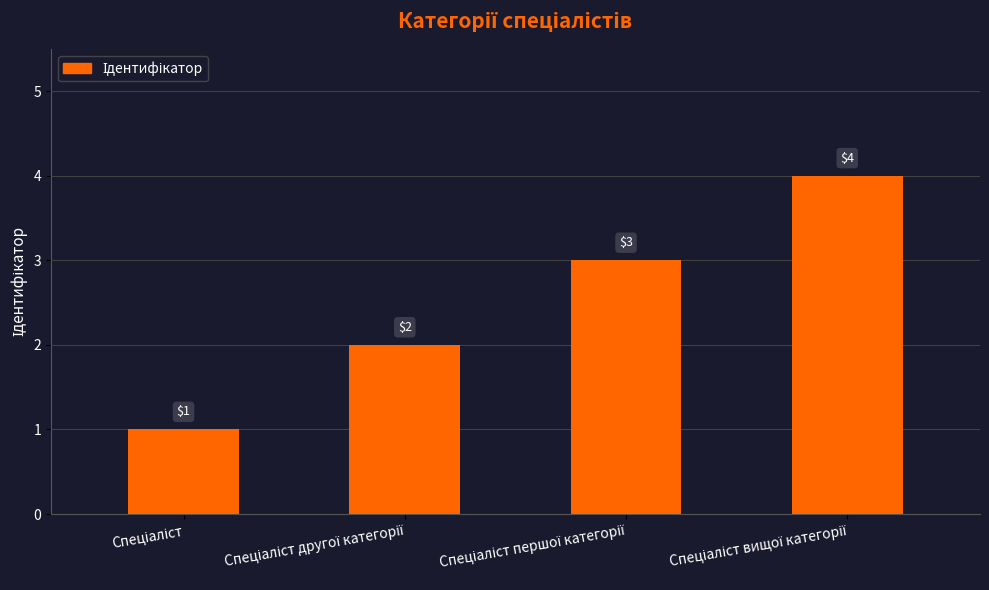

What is the greatest value displayed?

4